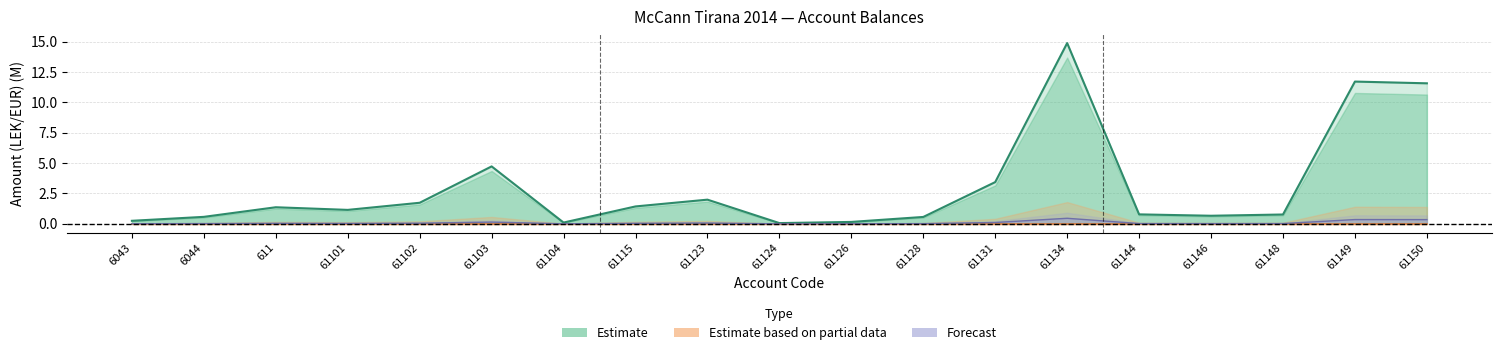

What position from the right is 61124?

10